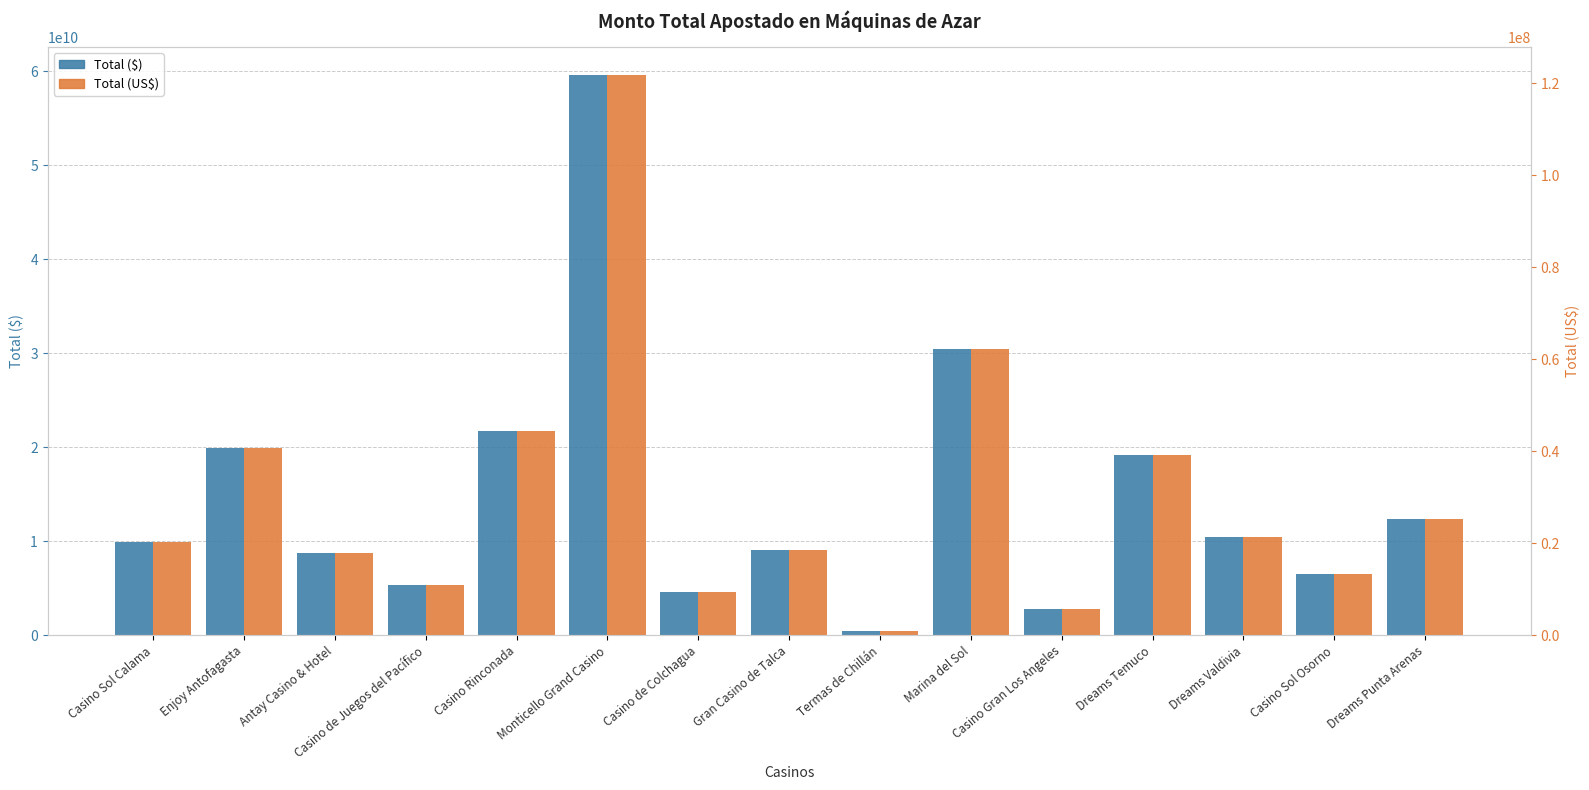

At how many categories does at least one series exceed 10285157831?

7